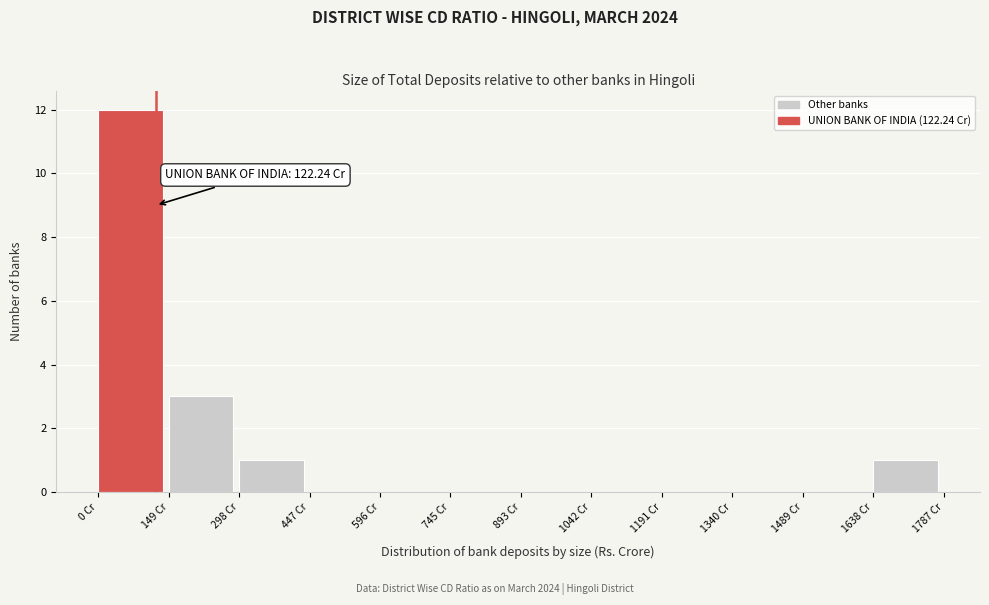

Which range on the x-axis has the tallest bar?

0 to 140